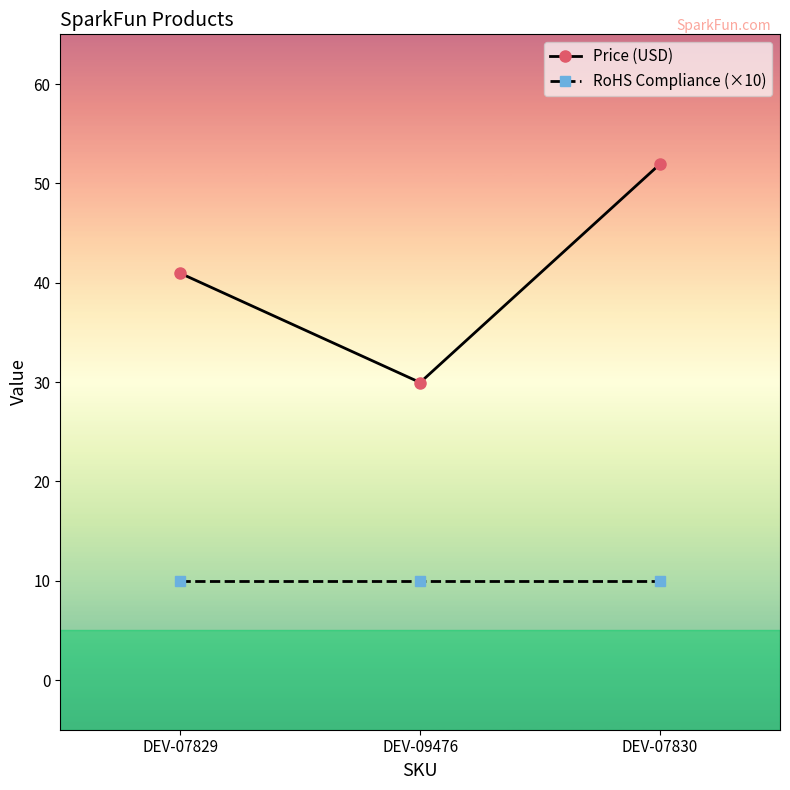

What is the total value across all series at DEV-09476?

40.0